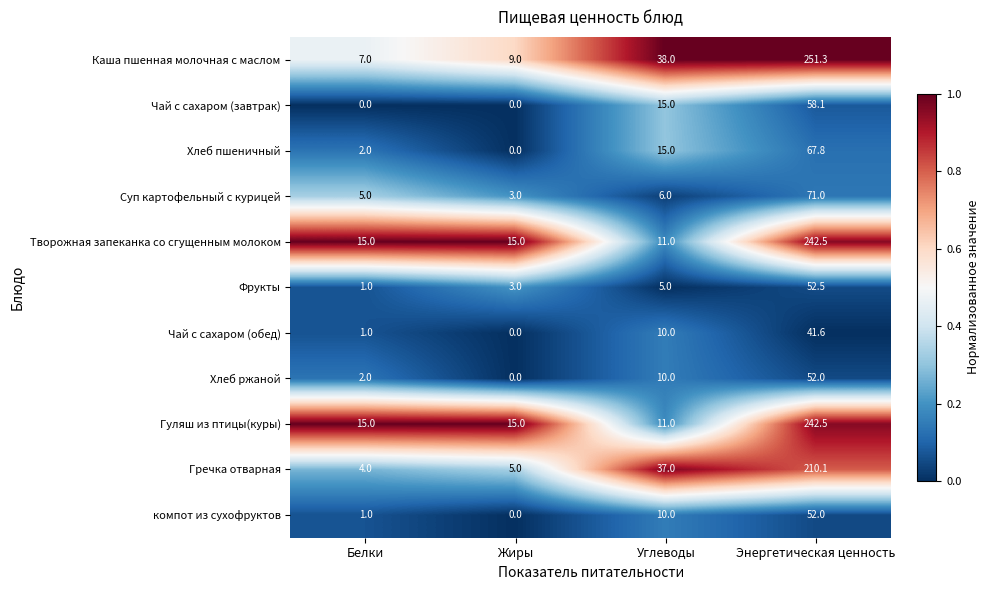

The value of Хлеб пшеничный at Энергетическая ценность is 115.6. True or false?

False